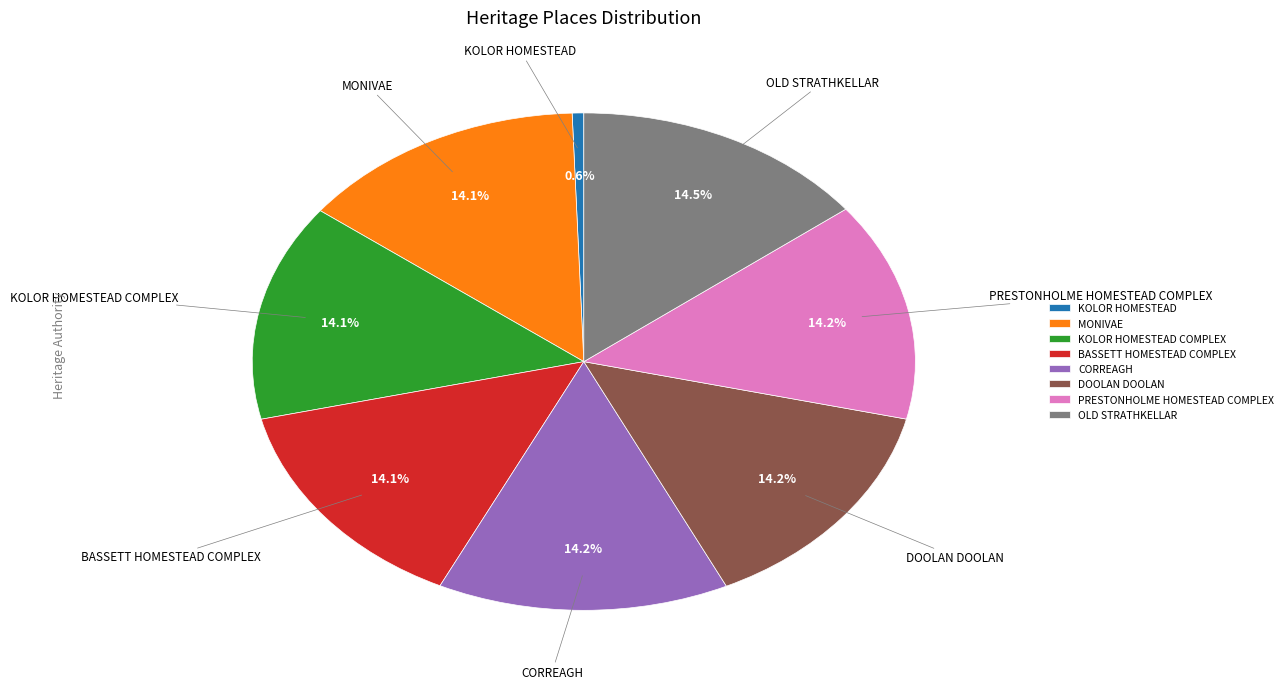

The KOLOR HOMESTEAD COMPLEX slice represents 20% of the pie. True or false?

False